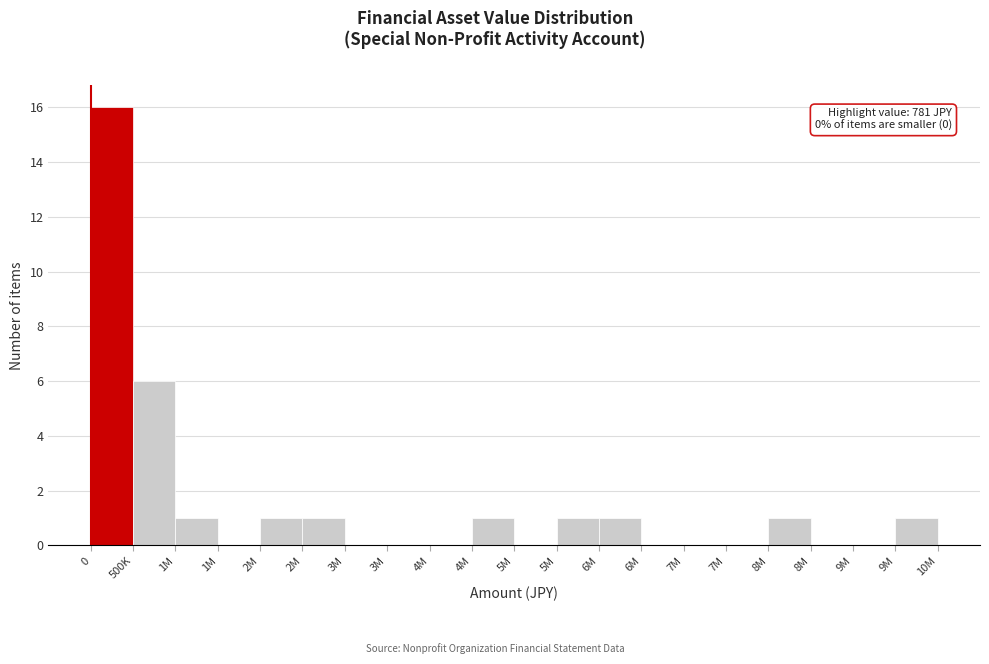

How many data points does each series have?

20